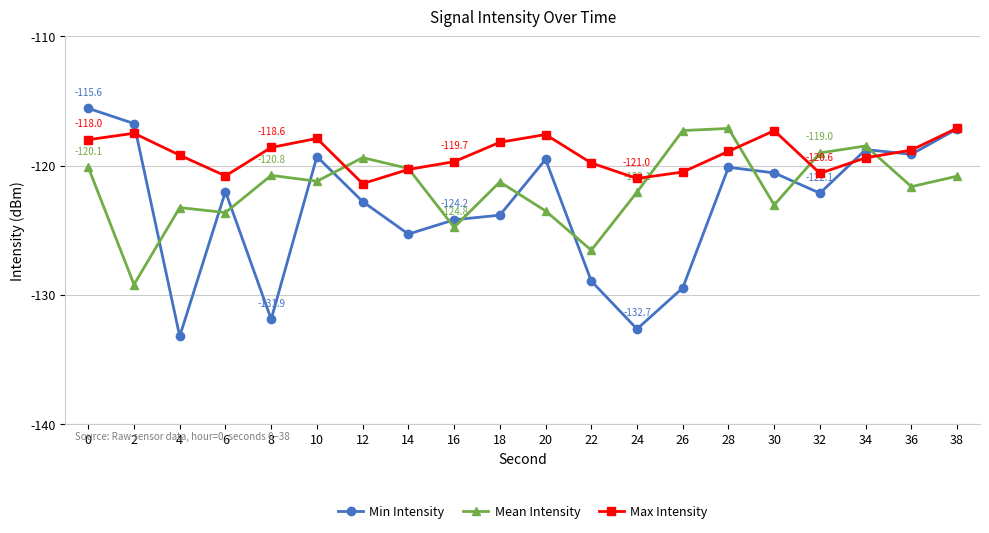

Is it true that Max Intensity equals -55.5 at 26?

False